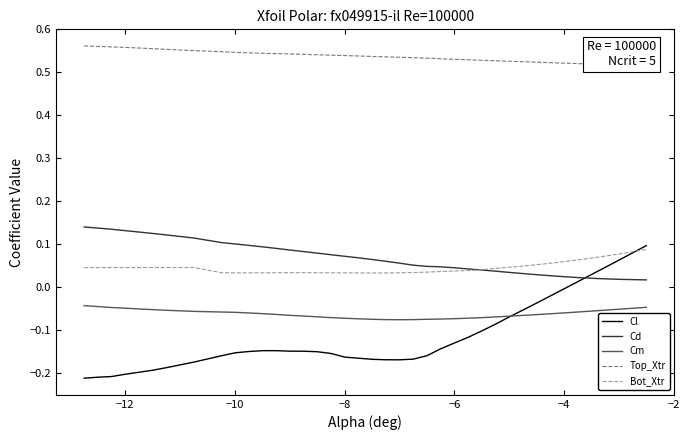

True or false: Cl has a value of -0.3 at −8.

False